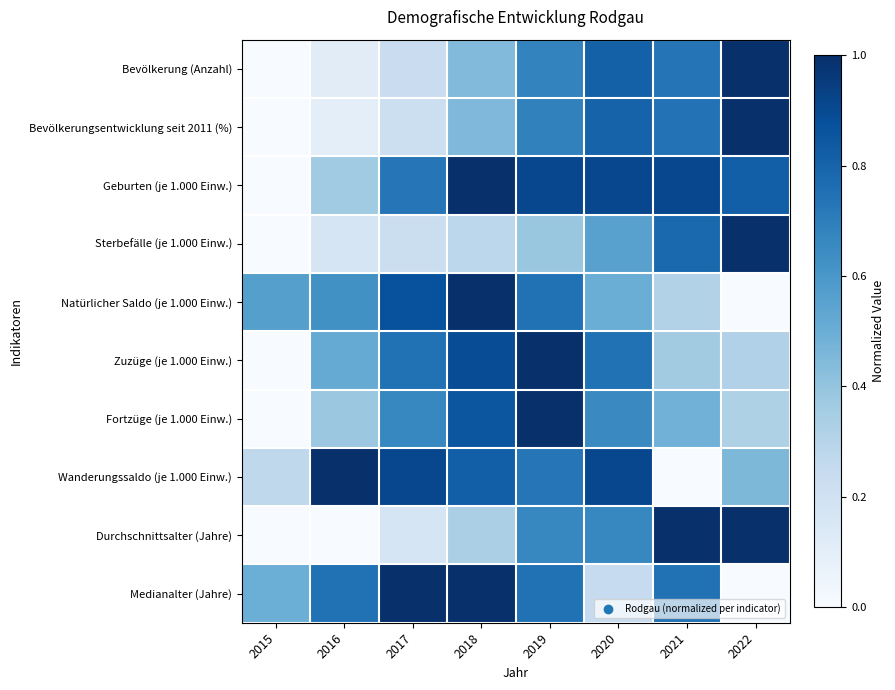

Reading left to right, what are all the values shown in this chart?

Bevölkerung (Anzahl): 2015=0.0	2016=0.1	2017=0.2	2018=0.4	2019=0.7	2020=0.8	2021=0.7	2022=1.0
Bevölkerungsentwicklung seit 2011 (%): 2015=0.0	2016=0.1	2017=0.2	2018=0.5	2019=0.7	2020=0.8	2021=0.7	2022=1.0
Geburten (je 1.000 Einw.): 2015=0.0	2016=0.4	2017=0.7	2018=1.0	2019=0.9	2020=0.9	2021=0.9	2022=0.8
Sterbefälle (je 1.000 Einw.): 2015=0.0	2016=0.2	2017=0.2	2018=0.3	2019=0.4	2020=0.6	2021=0.8	2022=1.0
Natürlicher Saldo (je 1.000 Einw.): 2015=0.6	2016=0.6	2017=0.9	2018=1.0	2019=0.7	2020=0.5	2021=0.3	2022=0.0
Zuzüge (je 1.000 Einw.): 2015=0.0	2016=0.5	2017=0.7	2018=0.9	2019=1.0	2020=0.7	2021=0.4	2022=0.3
Fortzüge (je 1.000 Einw.): 2015=0.0	2016=0.4	2017=0.7	2018=0.9	2019=1.0	2020=0.7	2021=0.5	2022=0.3
Wanderungssaldo (je 1.000 Einw.): 2015=0.3	2016=1.0	2017=0.9	2018=0.8	2019=0.7	2020=0.9	2021=0.0	2022=0.5
Durchschnittsalter (Jahre): 2015=0.0	2016=0.0	2017=0.2	2018=0.3	2019=0.7	2020=0.7	2021=1.0	2022=1.0
Medianalter (Jahre): 2015=0.5	2016=0.7	2017=1.0	2018=1.0	2019=0.7	2020=0.2	2021=0.7	2022=0.0